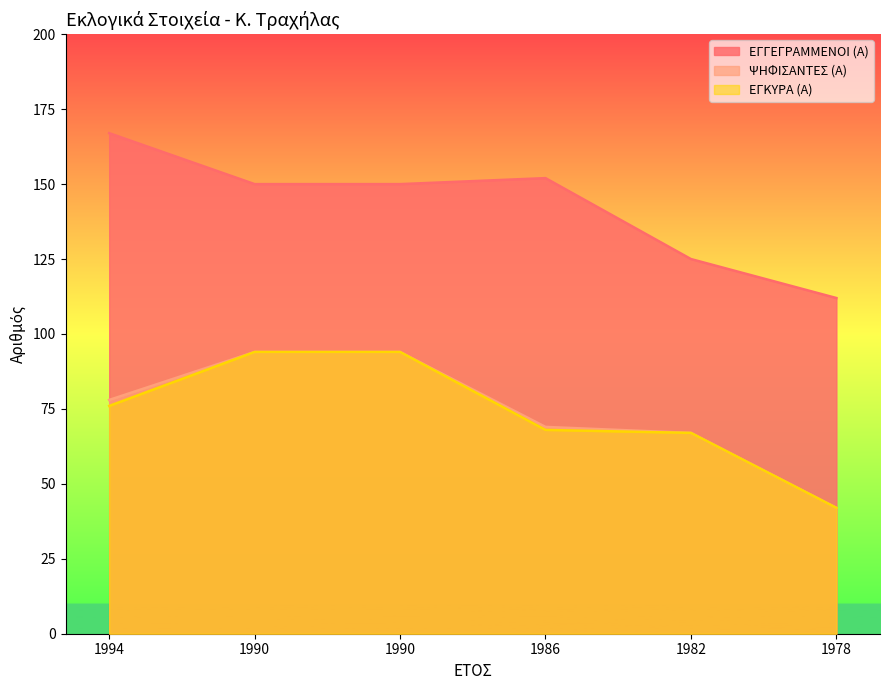

Is it true that ΕΓΚΥΡΑ (Α) equals 55 at 1978?

False